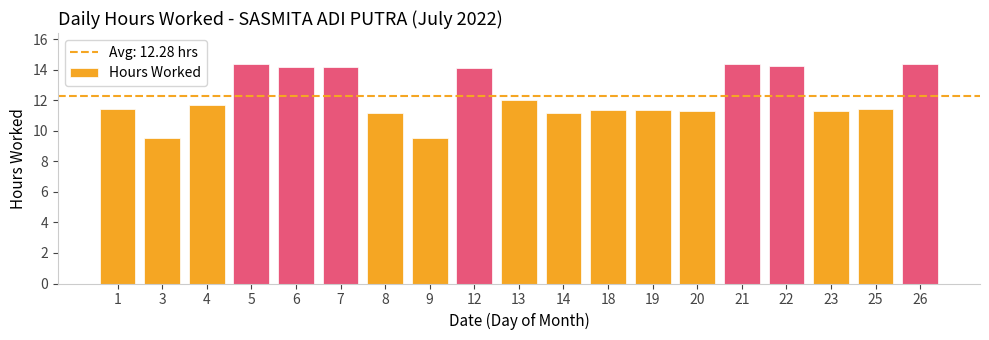

Between 26 and 3, which is larger?

26